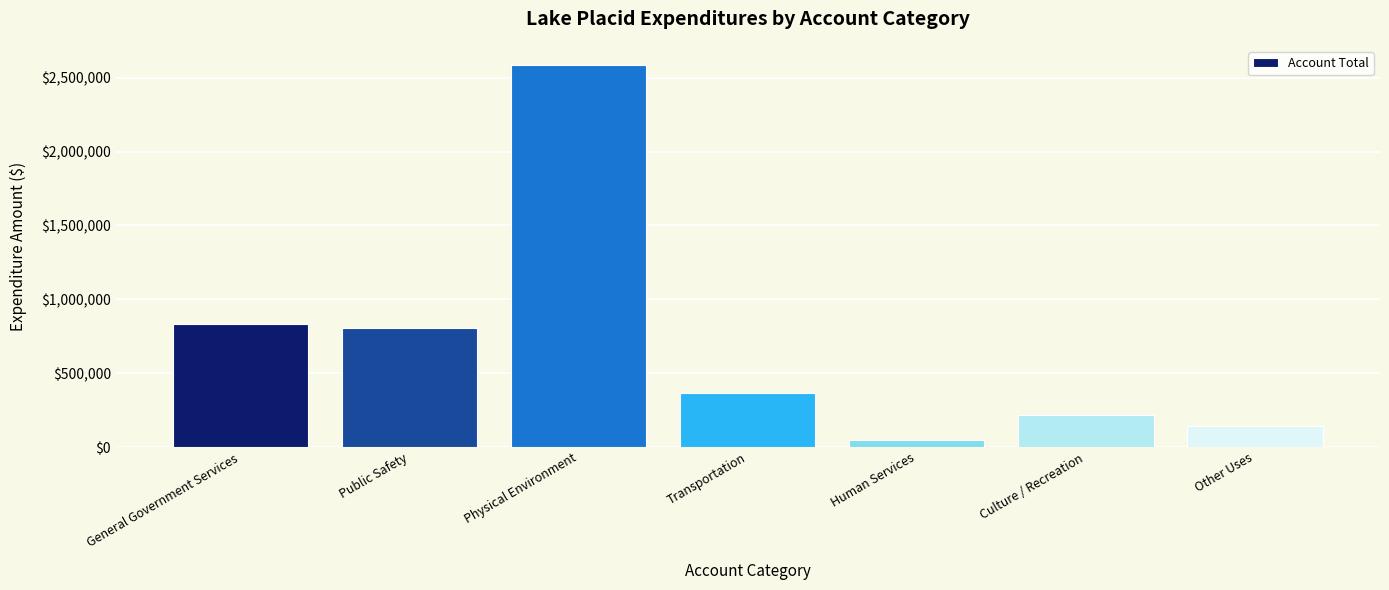

True or false: the data shows 2586988 at Physical Environment.

True